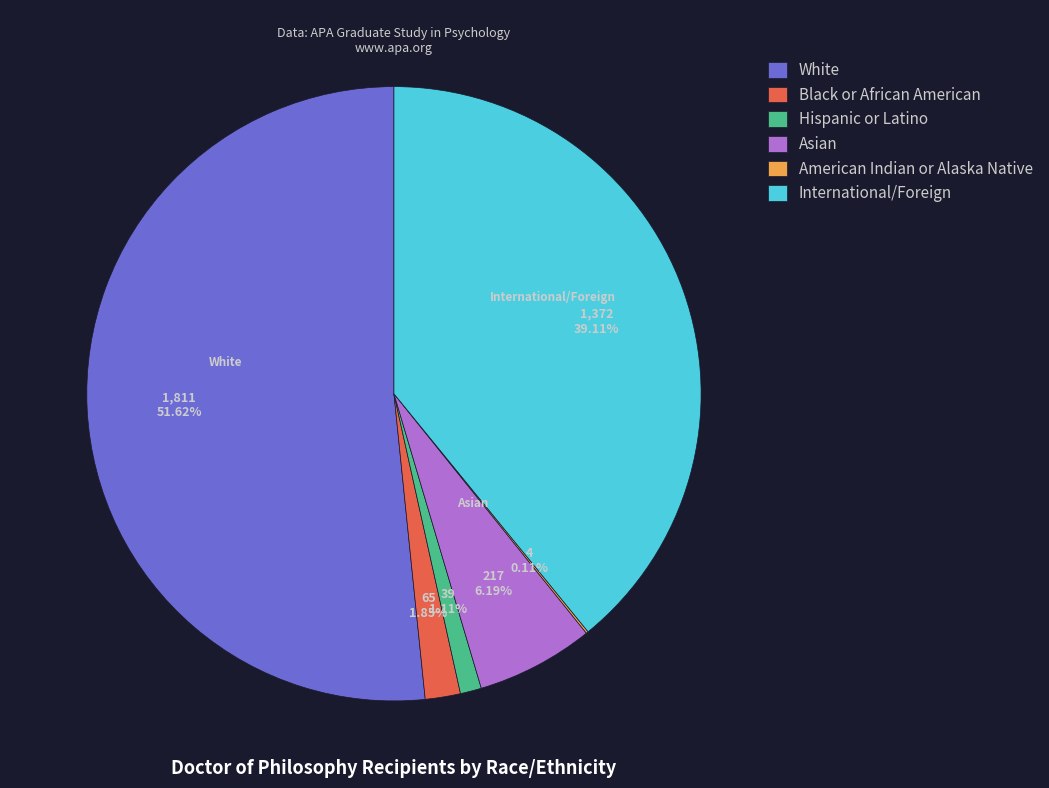

Which has a higher value, Hispanic or Latino or Asian?

Asian